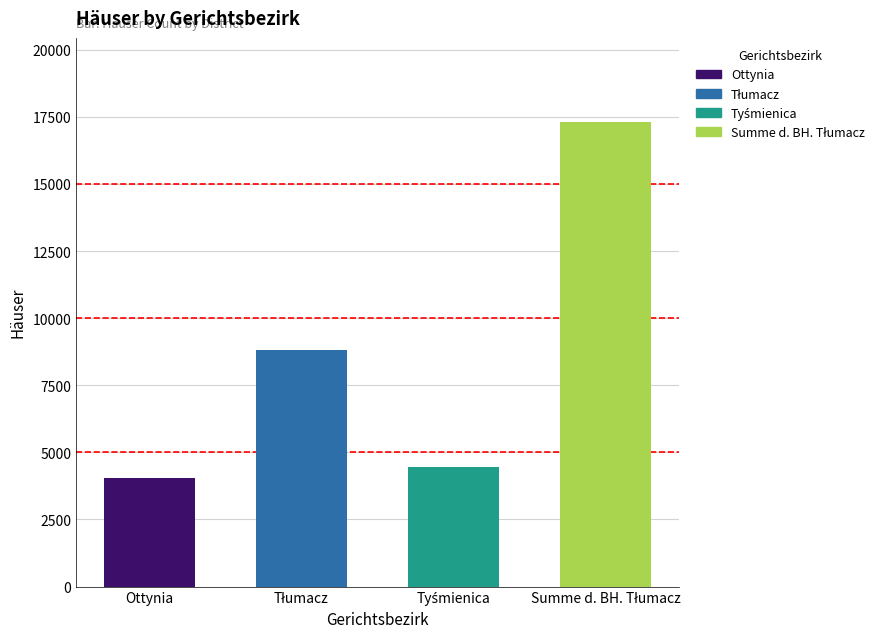

What is the value of the 3rd bar from the left?

4449